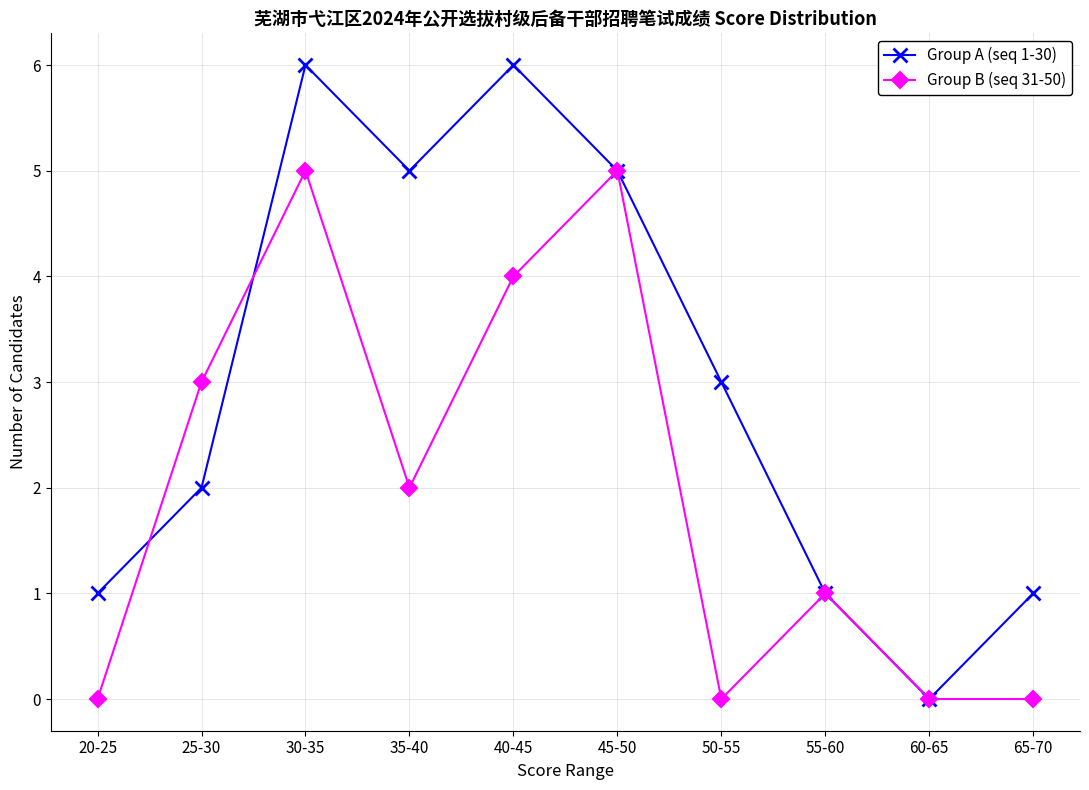

What is the label of the 7th point from the left?

50-55